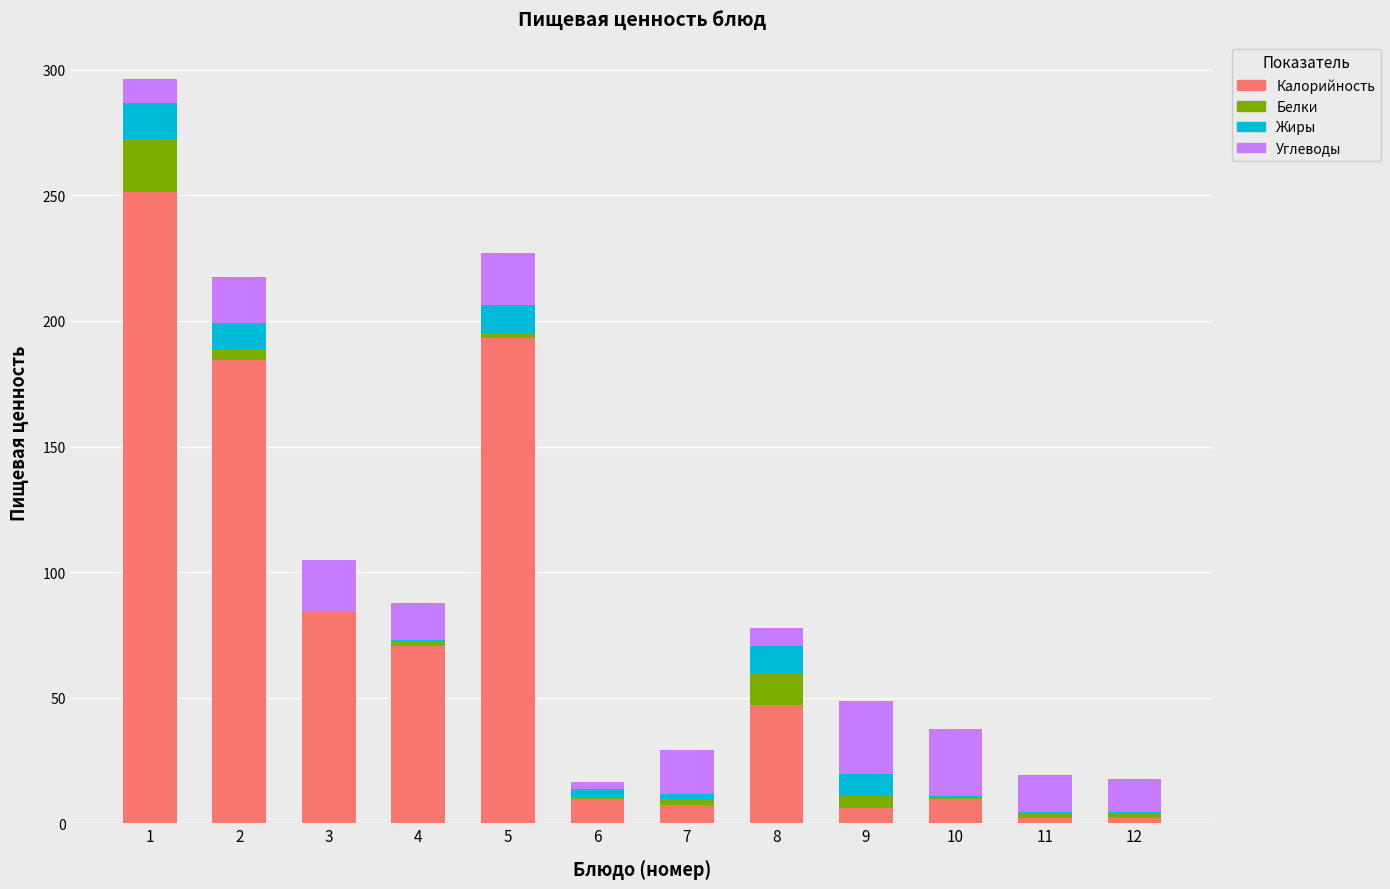

The Калорийность series shows 47.3 at 8. True or false?

True